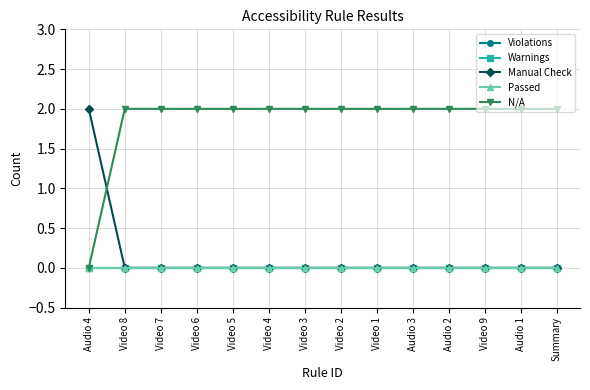

Rank the series by their maximum value, from lowest to highest.

Violations, Warnings, Passed, Manual Check, N/A